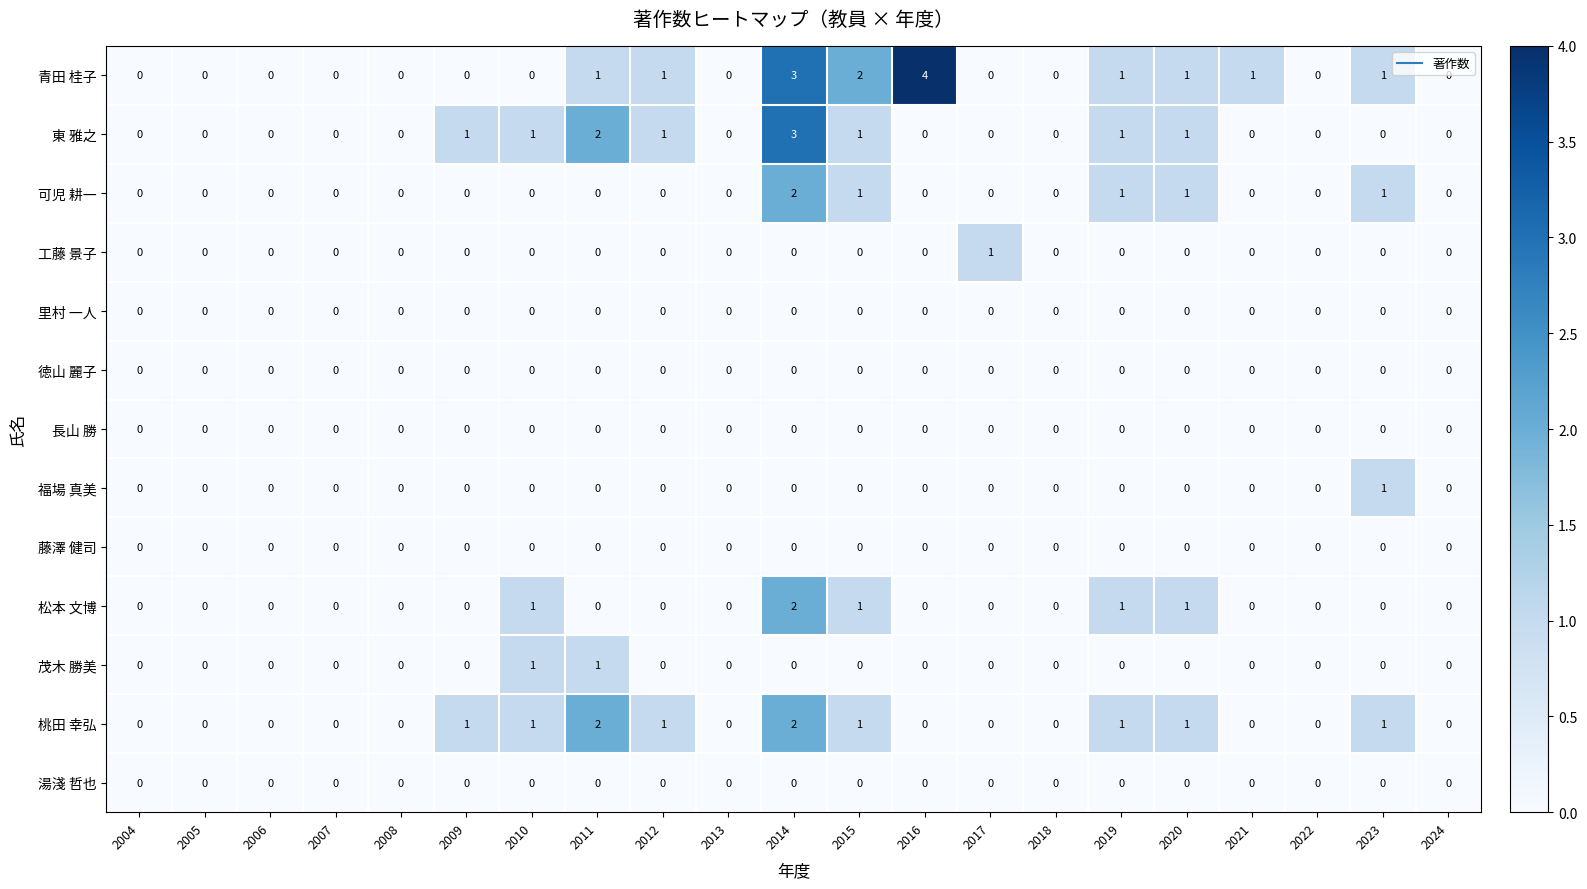

What is the maximum value shown in the chart?

4